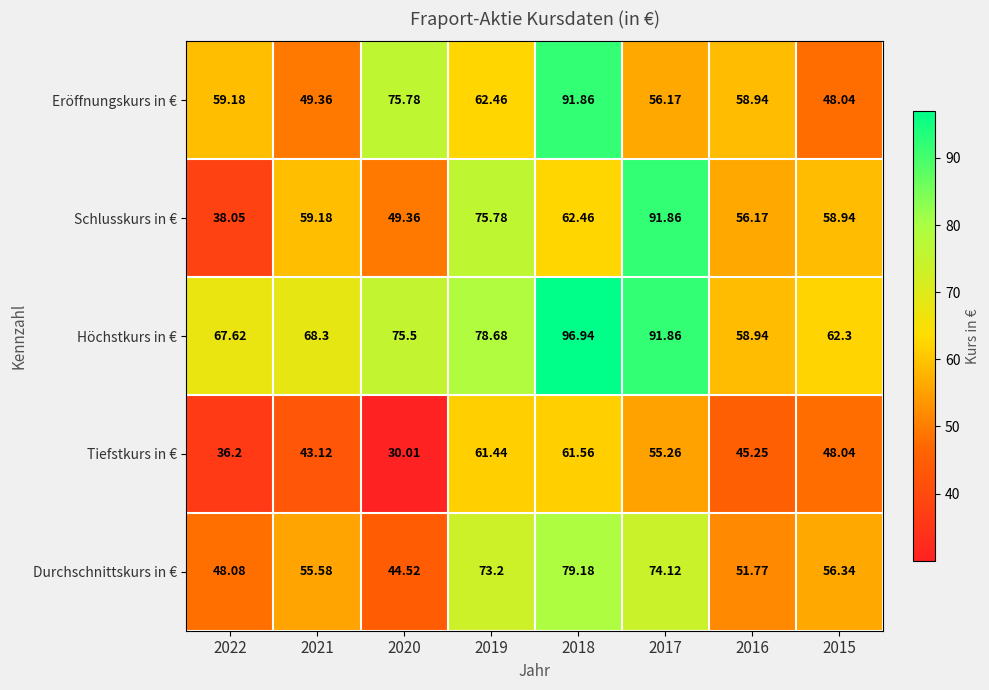

At 2021, list the series in order from smallest to largest.

Tiefstkurs in €, Eröffnungskurs in €, Durchschnittskurs in €, Schlusskurs in €, Höchstkurs in €